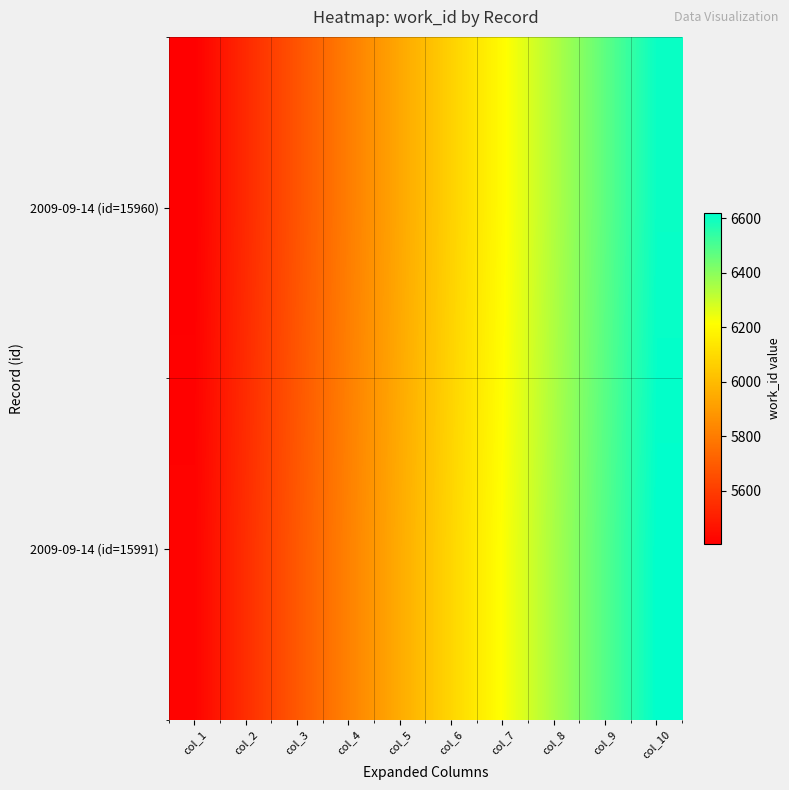

At which category is the sum across all series the highest?

col_10